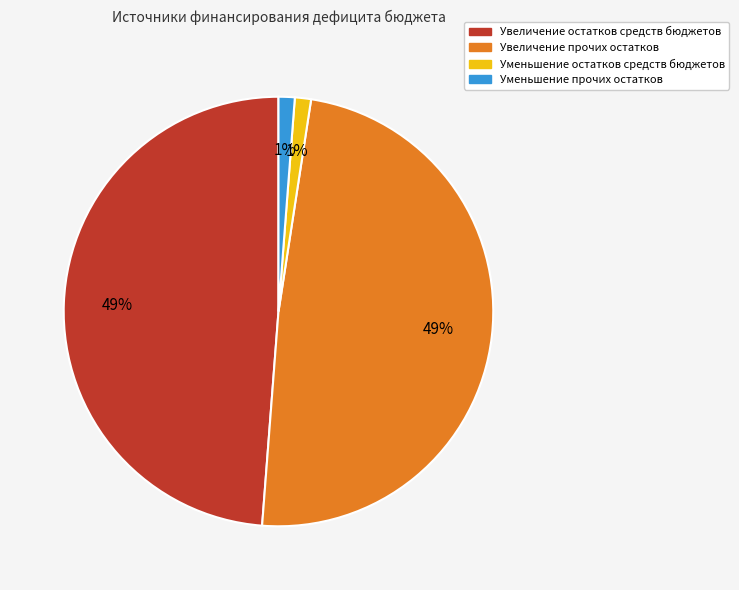

To the nearest percent, what is the difference between the largest and smallest slice percentages?

48%